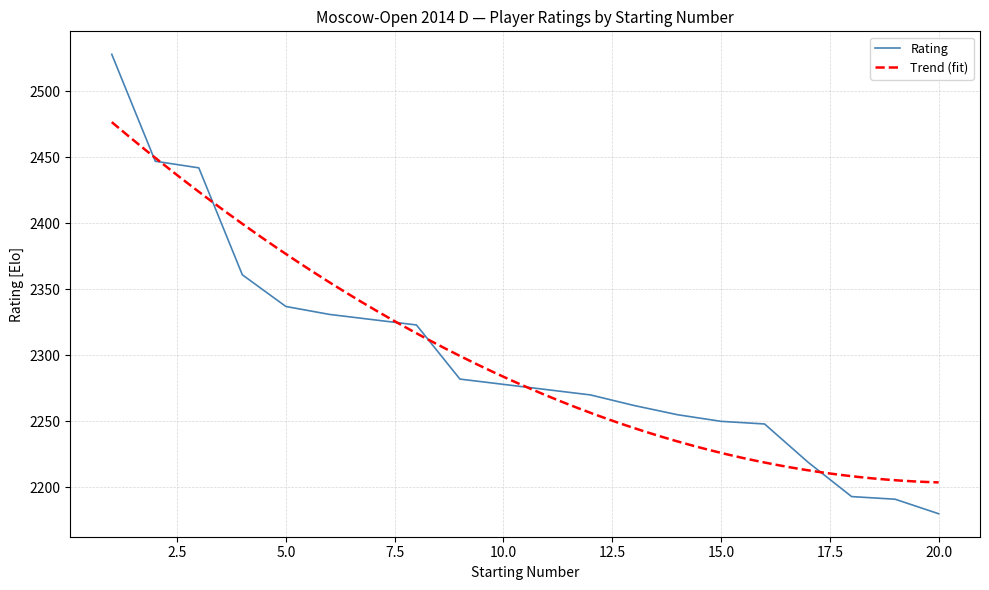

What is the difference between the second highest and second lowest values?

256